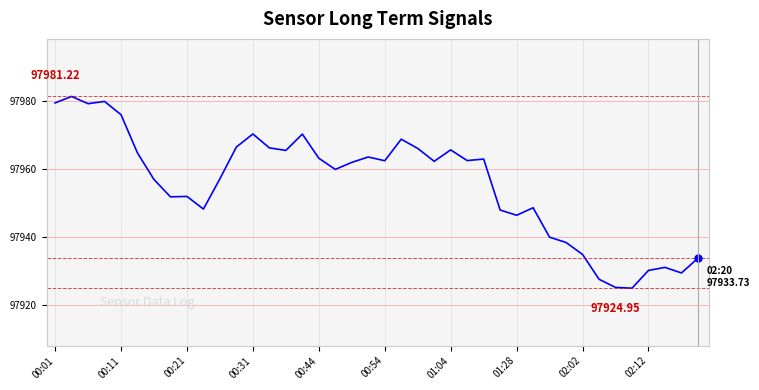

What is the difference between the maximum and minimum values?

56.3